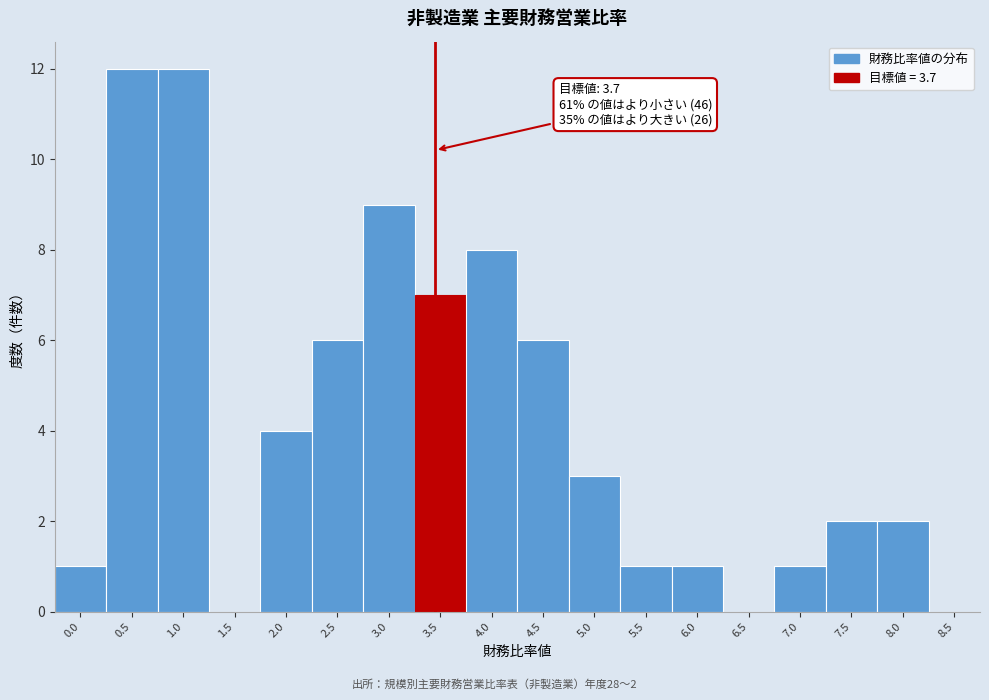

Reading left to right, transcribe all the data shown in this chart.

0.0=1	0.5=12	1.0=12	1.5=0	2.0=4	2.5=6	3.0=9	3.5=7	4.0=8	4.5=6	5.0=3	5.5=1	6.0=1	6.5=0	7.0=1	7.5=2	8.0=2	8.5=0